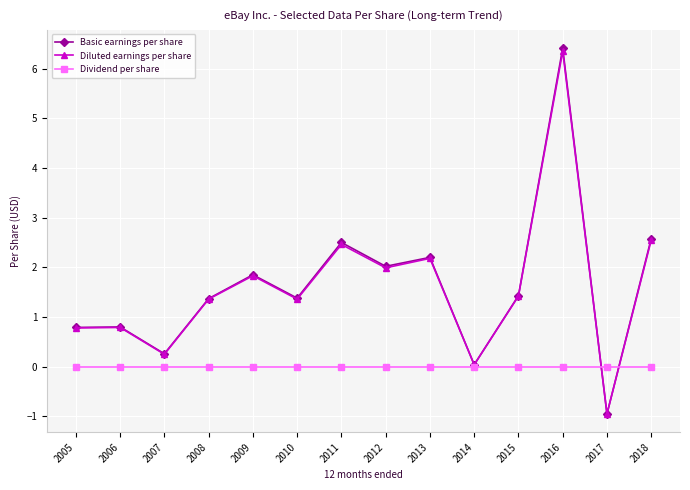

At which label is Basic earnings per share closest to 2?

2012